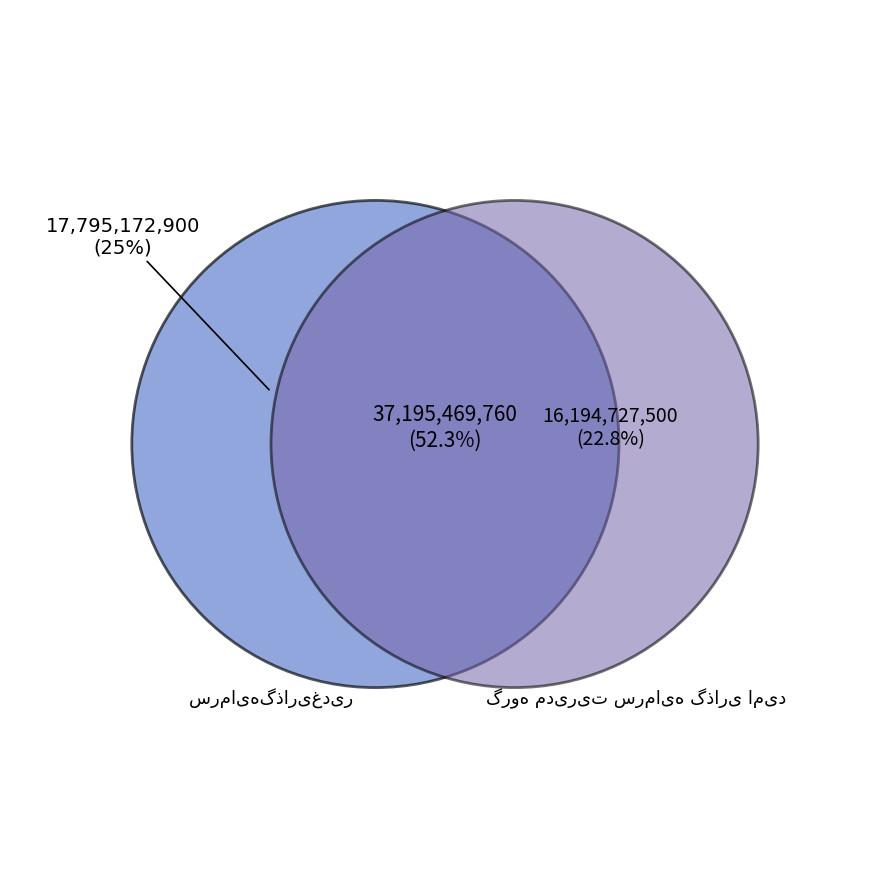

Is there any slice that represents more than half of the pie?

No